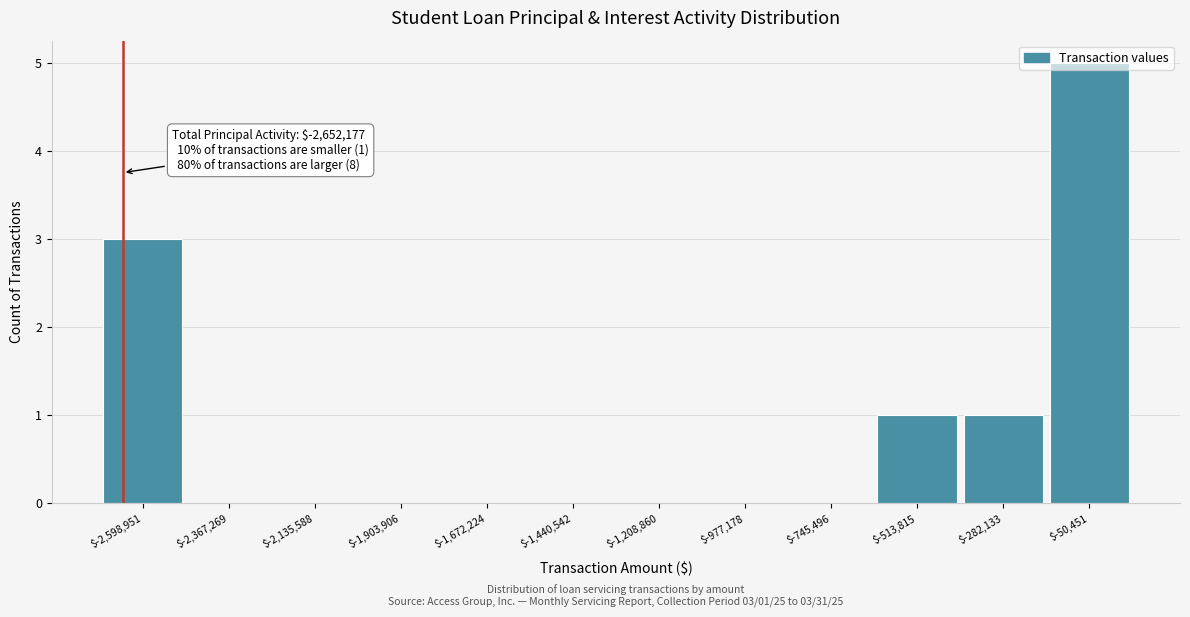

Which range on the x-axis has the tallest bar?

-150000 to 50000